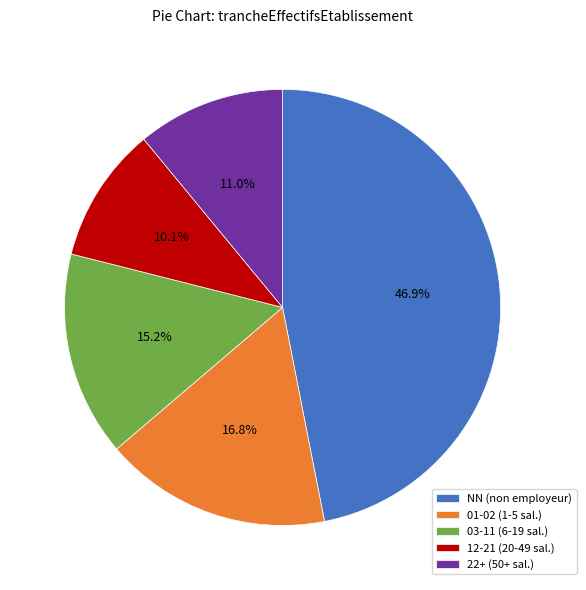

Which category has the biggest portion of the pie?

NN (non employeur)